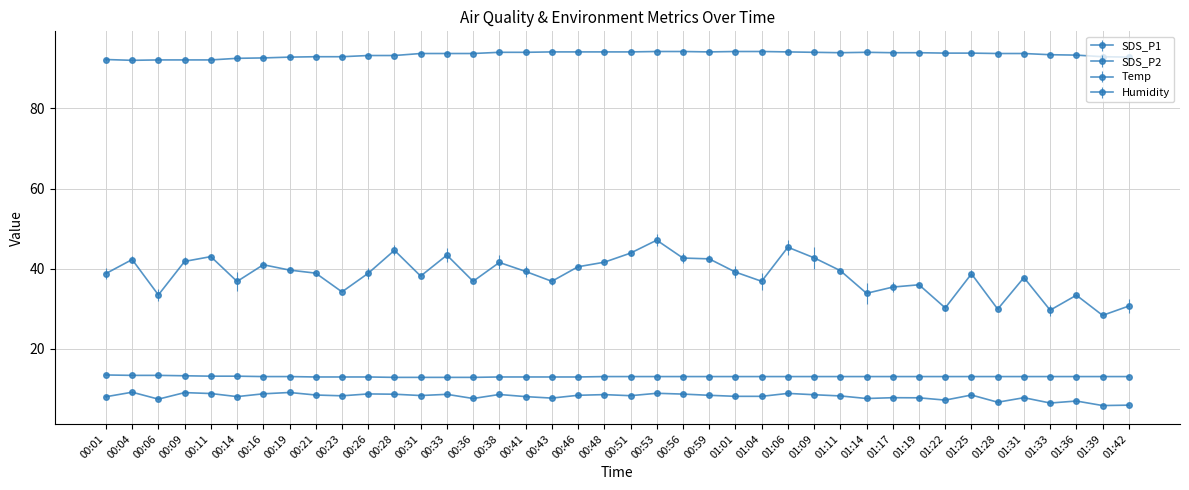

The value of SDS_P2 at 00:56 is 8.7. True or false?

True